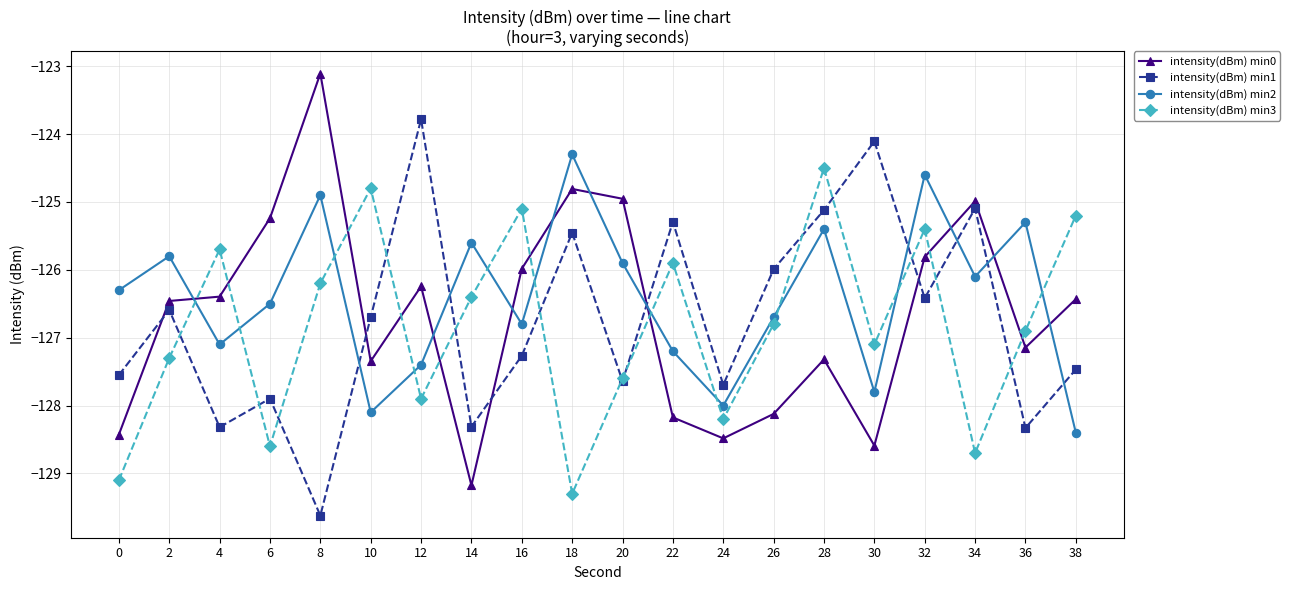

In intensity(dBm) min1, how many points are higher than both neighbors (excluding endpoints)?

7